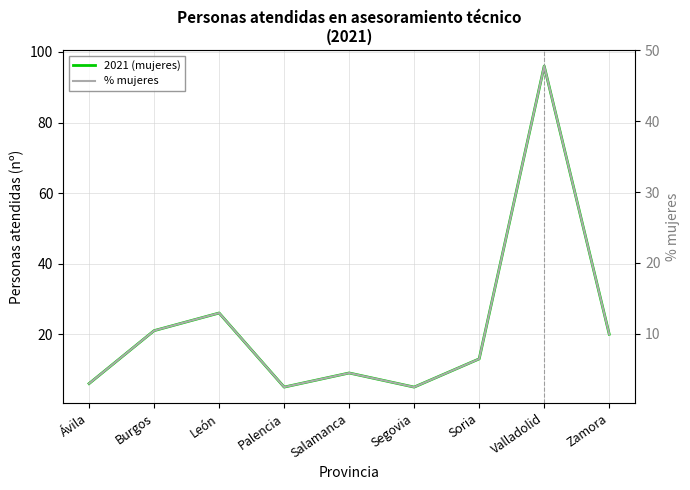

Is the value of 2021 (mujeres) at Zamora greater than the value of % mujeres at Palencia?

Yes